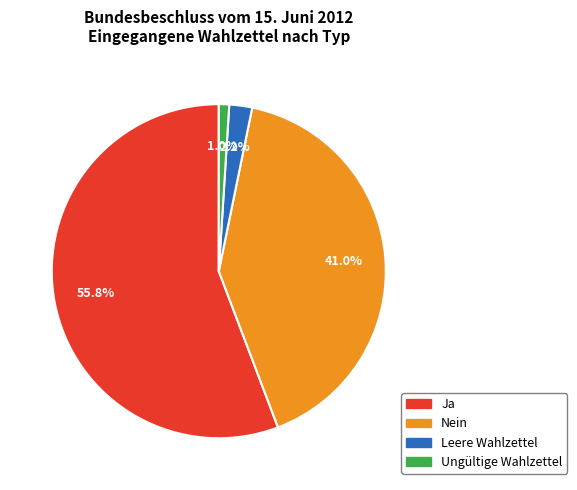

What percentage is the Nein slice, to the nearest percent?

41%